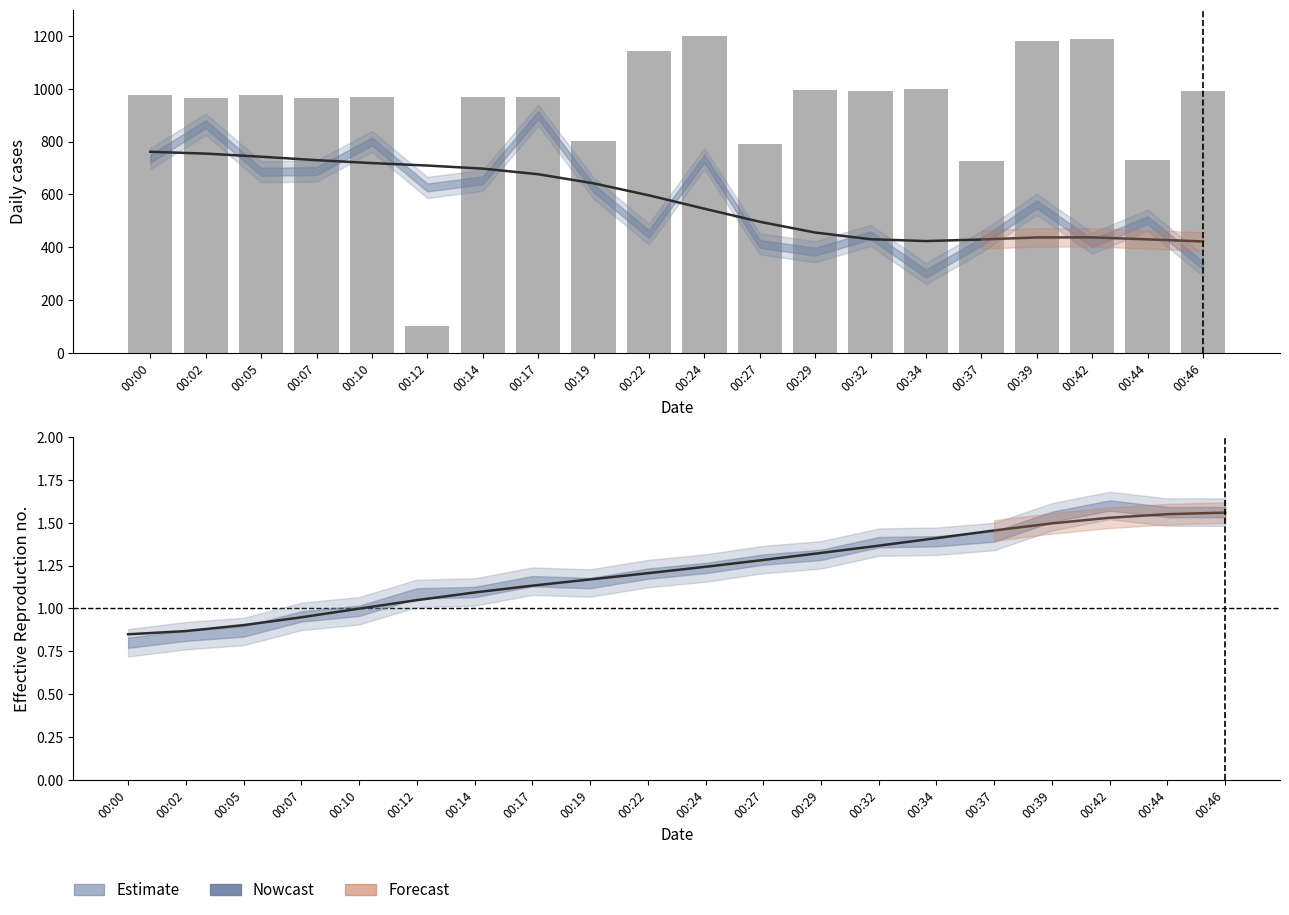

Rank the categories by value from lowest to highest.

00:12, 00:37, 00:44, 00:27, 00:19, 00:07, 00:02, 00:14, 00:10, 00:17, 00:00, 00:05, 00:46, 00:32, 00:29, 00:34, 00:22, 00:39, 00:42, 00:24